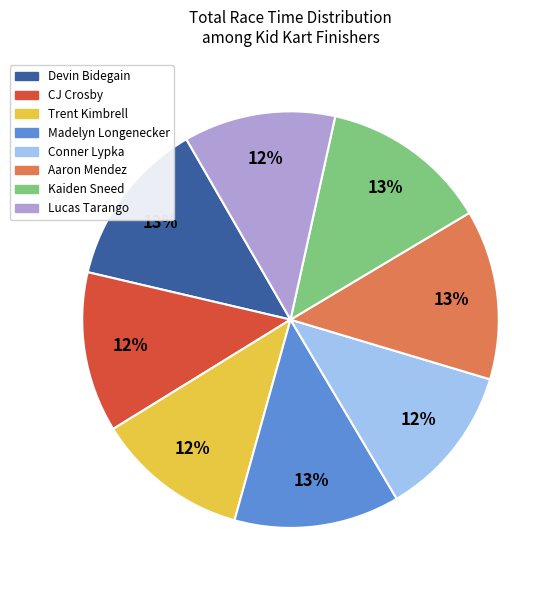

To the nearest percent, what portion does Kaiden Sneed represent?

13%